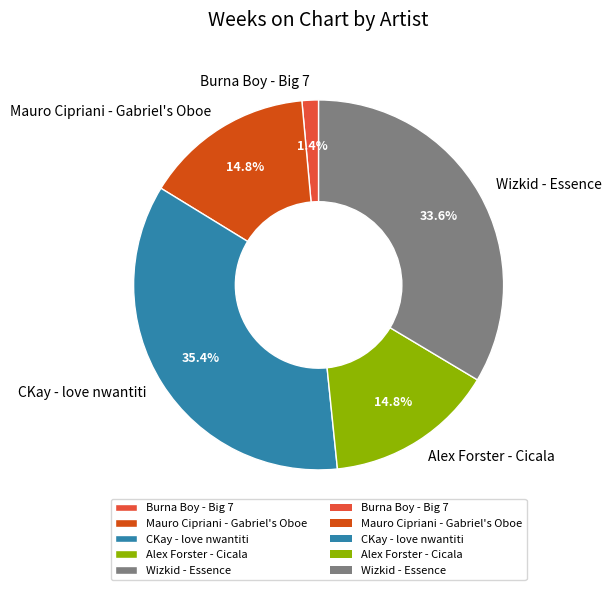

Approximately how many times larger is the value at Alex Forster - Cicala compared to Mauro Cipriani - Gabriel's Oboe?

1.0